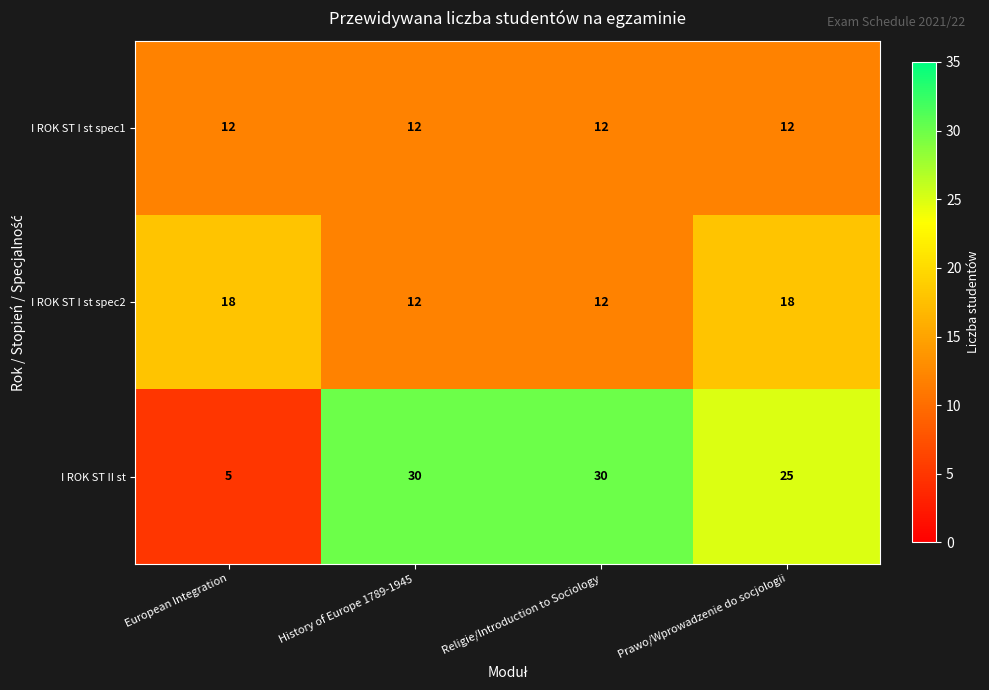

True or false: I ROK ST I st spec1 has a value of 12 at History of Europe 1789-1945.

True